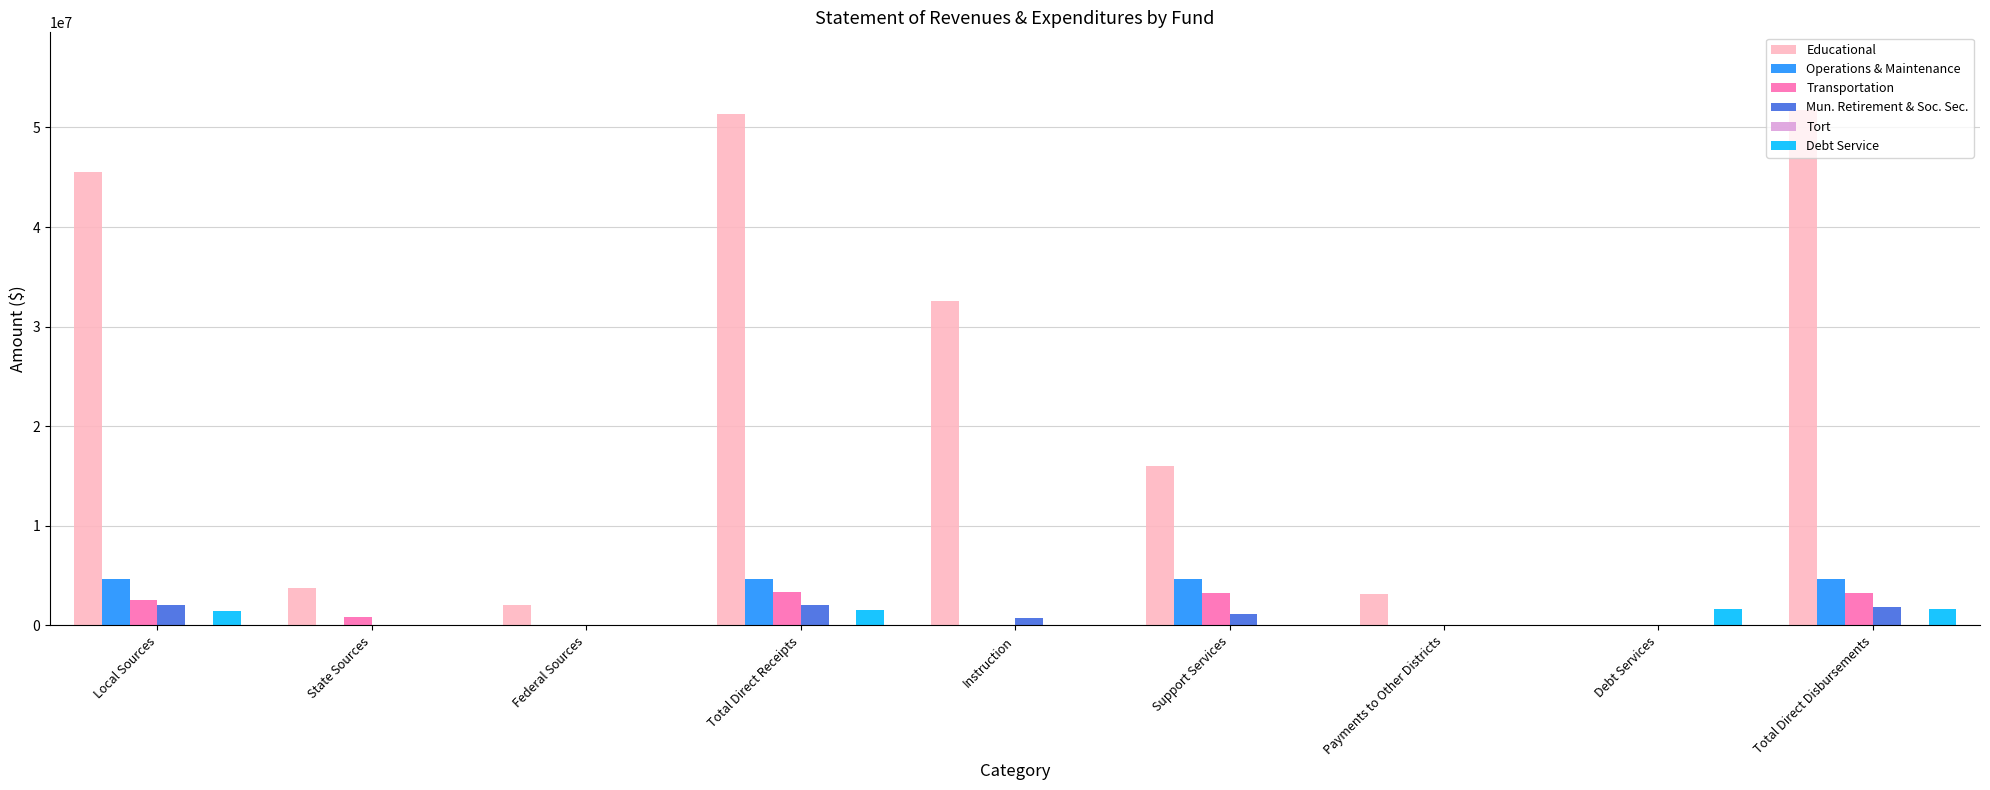

The value of Transportation at Instruction is 0. True or false?

True